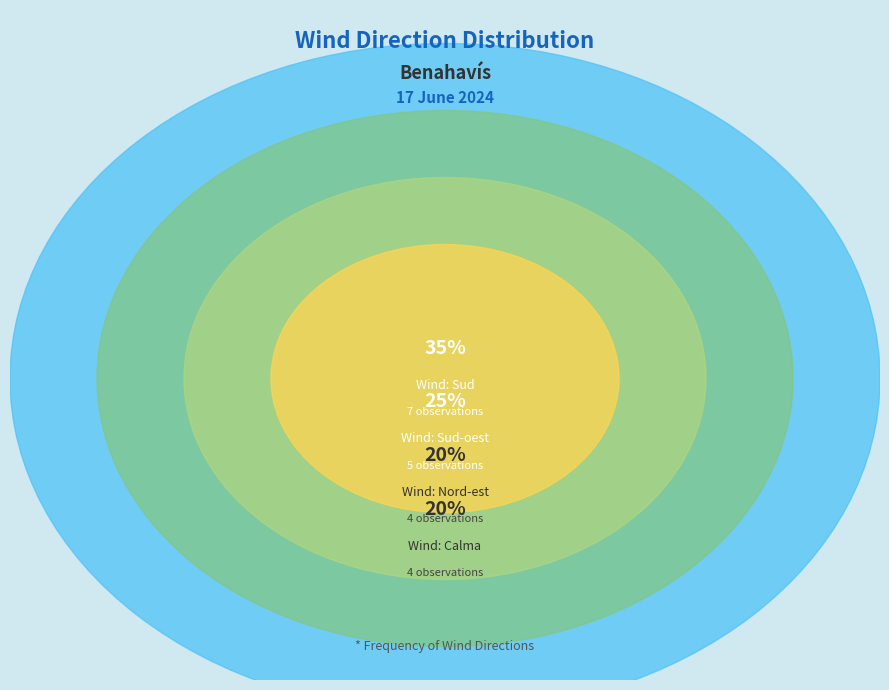

Rank the categories by value from lowest to highest.

Nord-est, Calma, Sud-oest, Sud